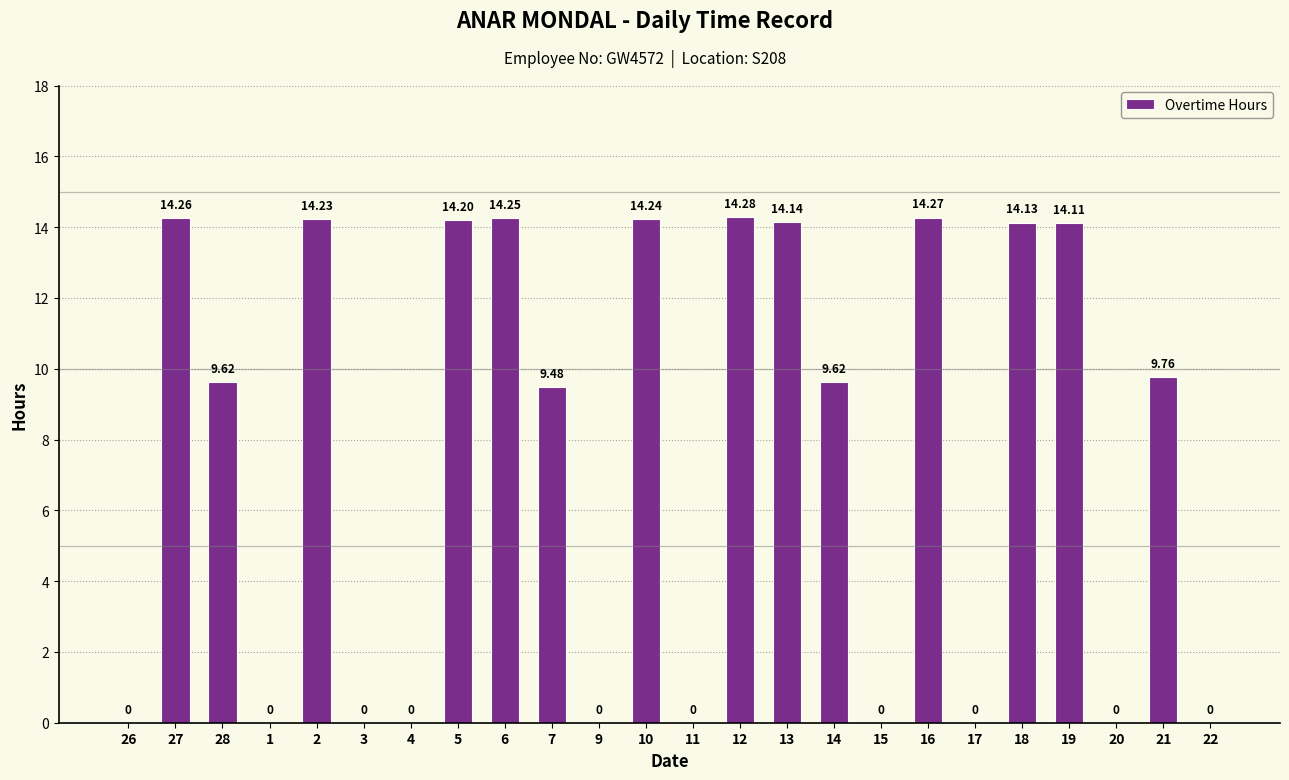

Which label corresponds to the largest value in the chart?

12